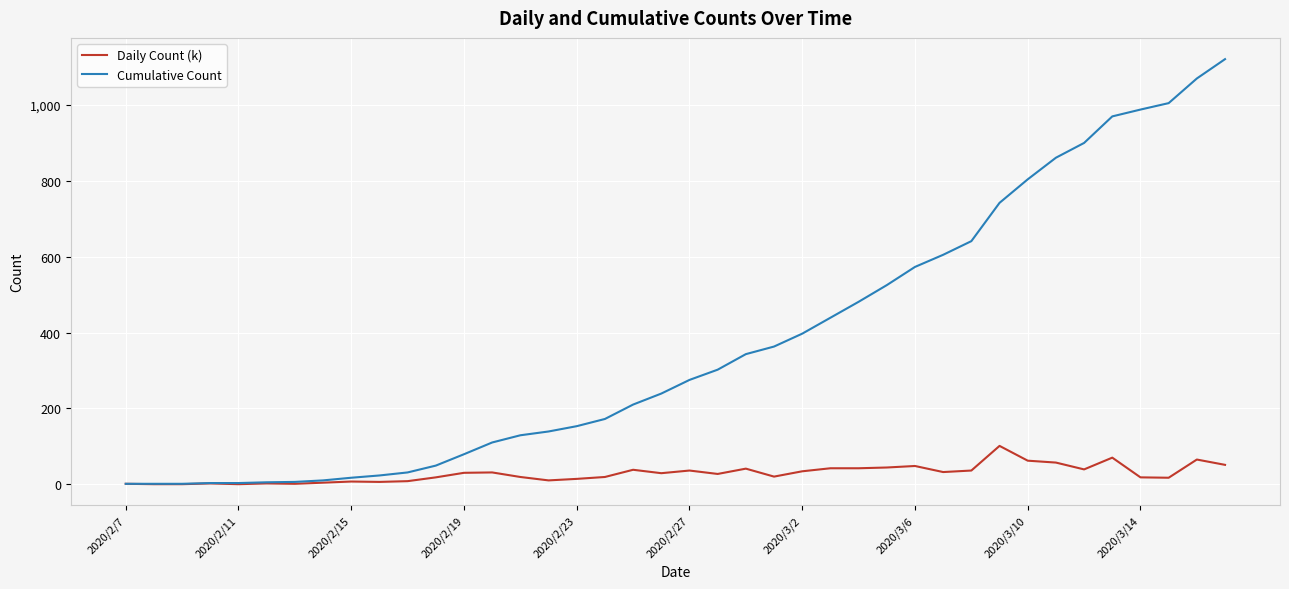

What is the greatest value displayed?

1121